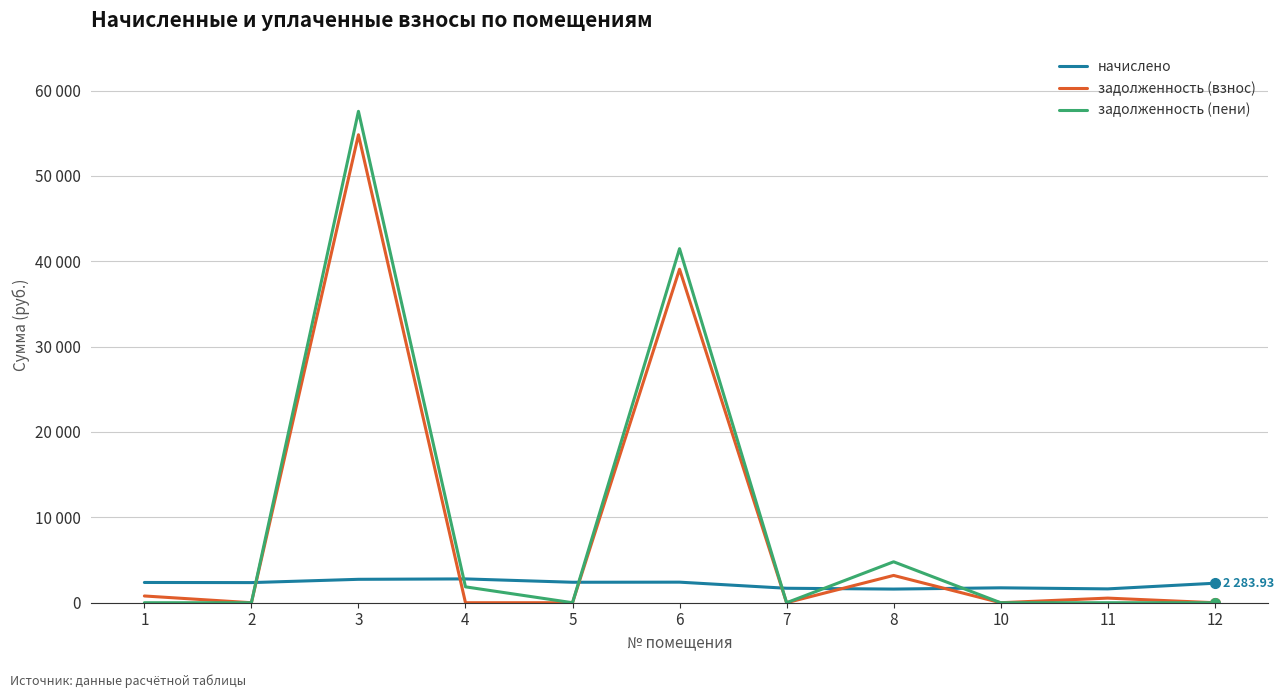

Reading left to right, extract all data points from this chart.

начислено: 2371.9	2357.2	2742.2	2789.8	2397.6	2408.6	1693.7	1598.4	1745.0	1620.4	2283.9
задолженность (взнос): 790.6	0.0	54820.4	0.0	0.0	39066.6	0.0	3196.7	0.0	540.1	0.0
задолженность (пени): 0.0	0.0	57562.6	1859.9	0.0	41475.2	0.0	4795.1	0.0	0.0	0.0